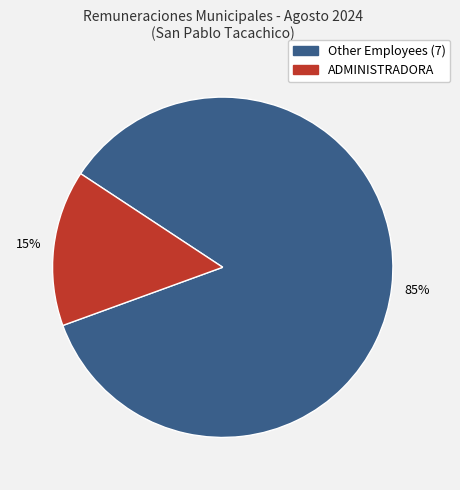

Count the number of slices in the pie.

2